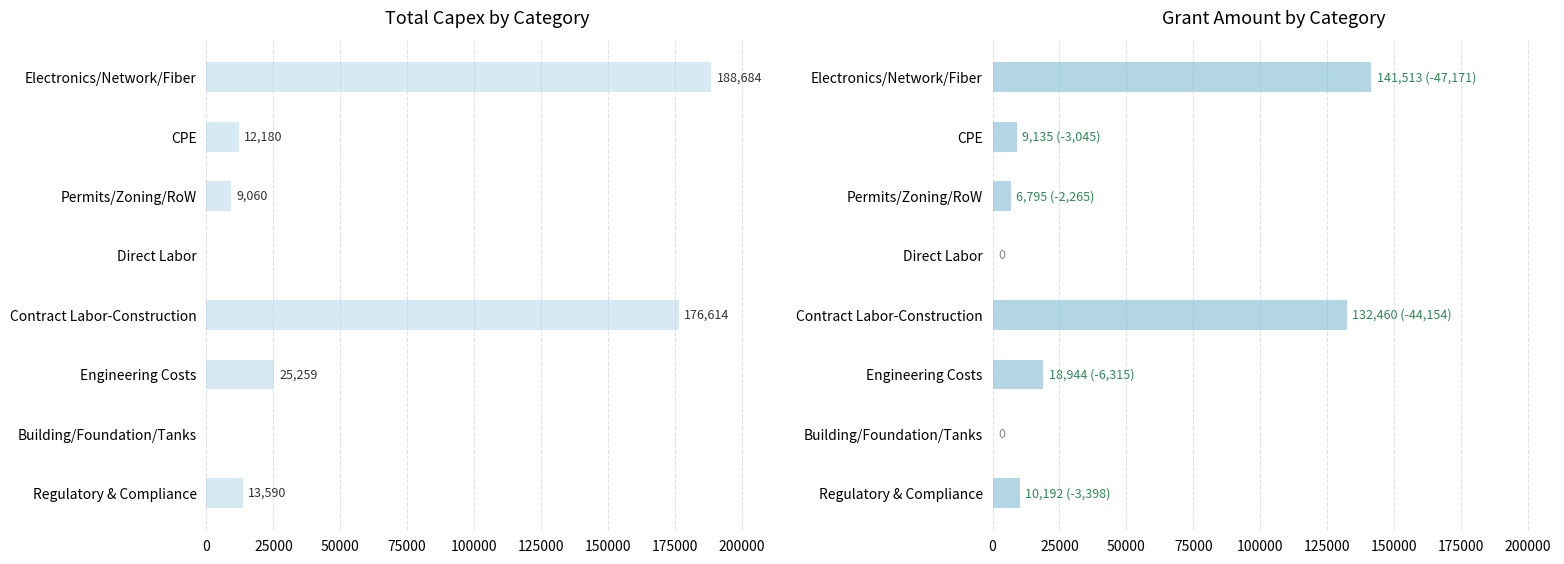

Rank the series by their maximum value, from highest to lowest.

Total, Grant